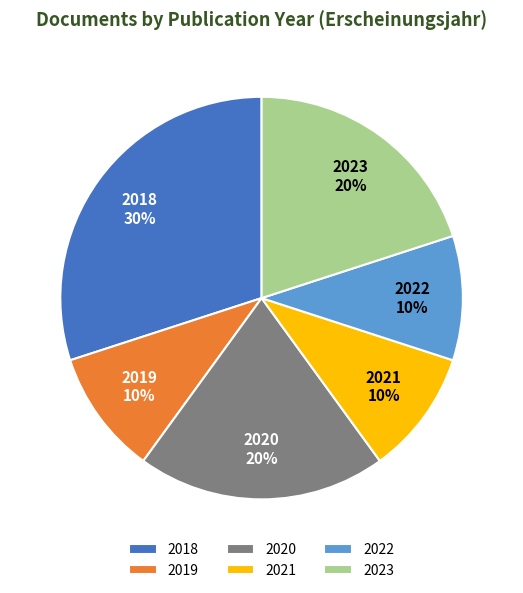

To the nearest percent, what percentage of the pie is 2020?

20%